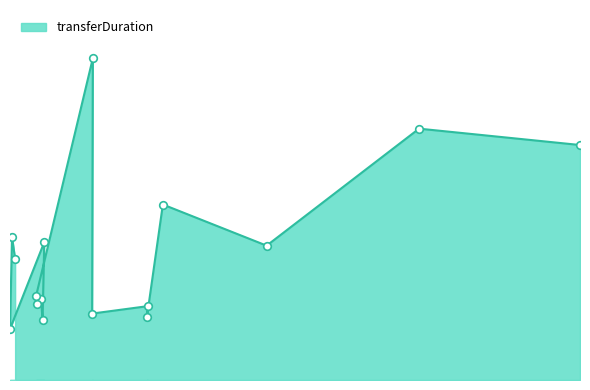

What is the ratio of the value at 2024-02-03 16:34:27 to the value at 2024-02-07 19:14:42?

1.3